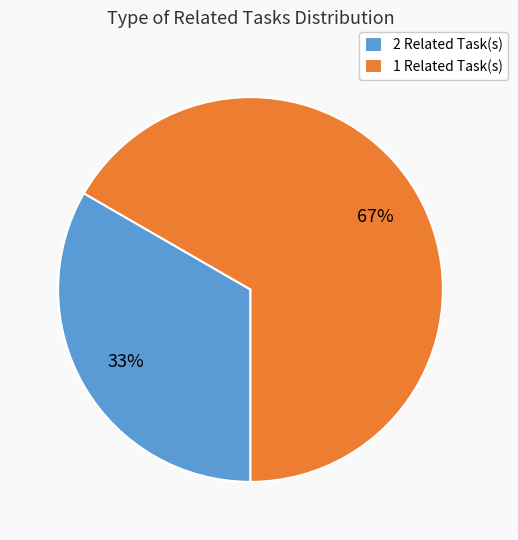

Which slice is the smallest?

2 Related Task(s)